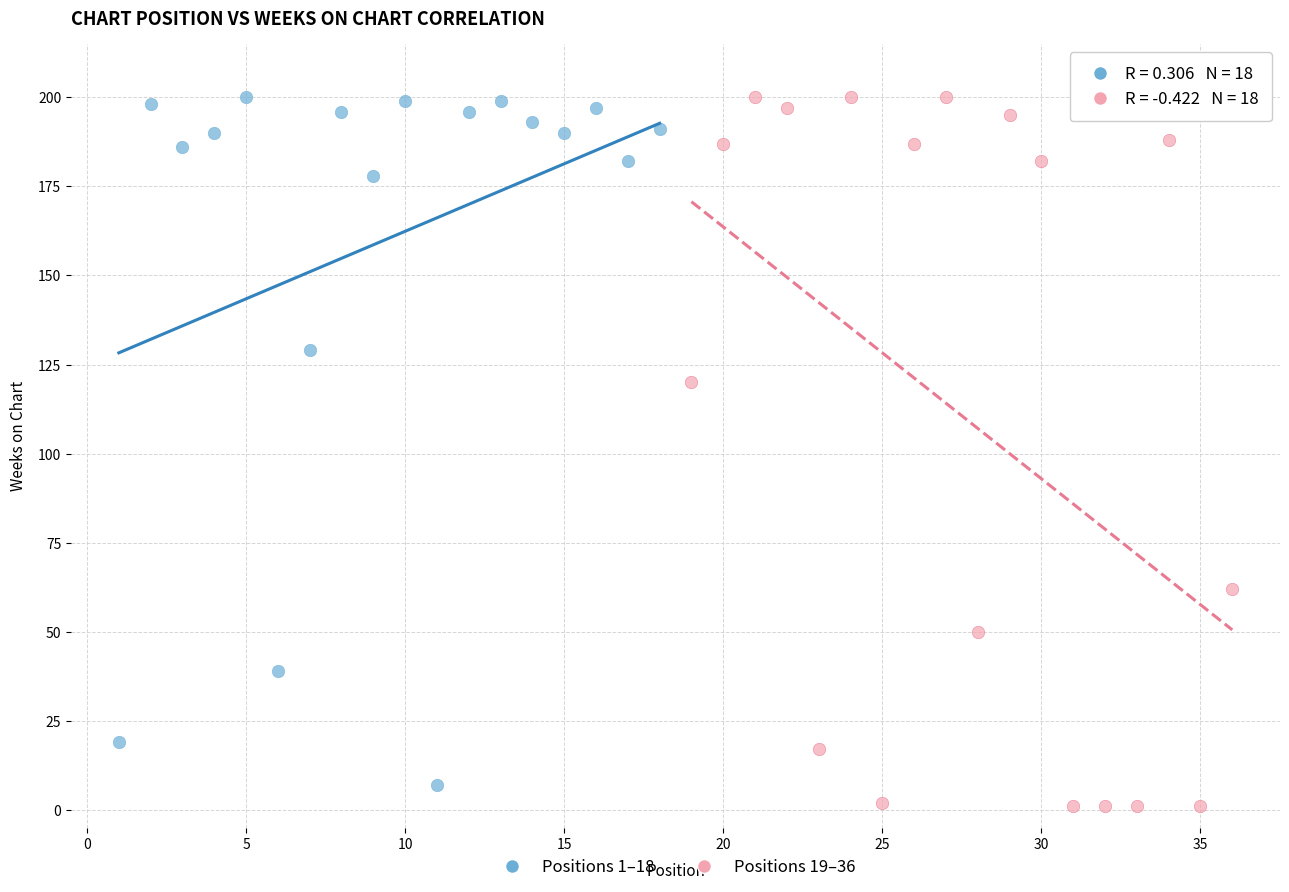

Which series has the widest spread of Y values?

Positions 19–36